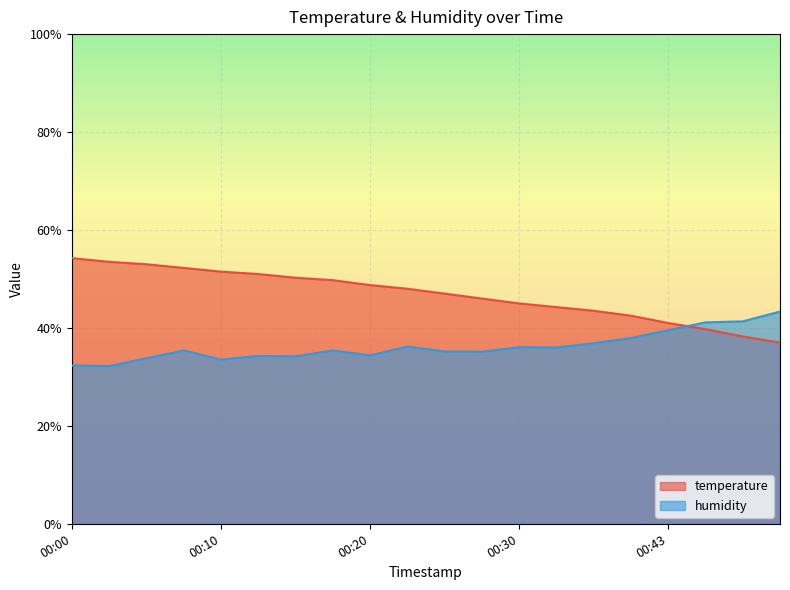

What is the difference between the maximum and minimum values in the humidity series?

11.1